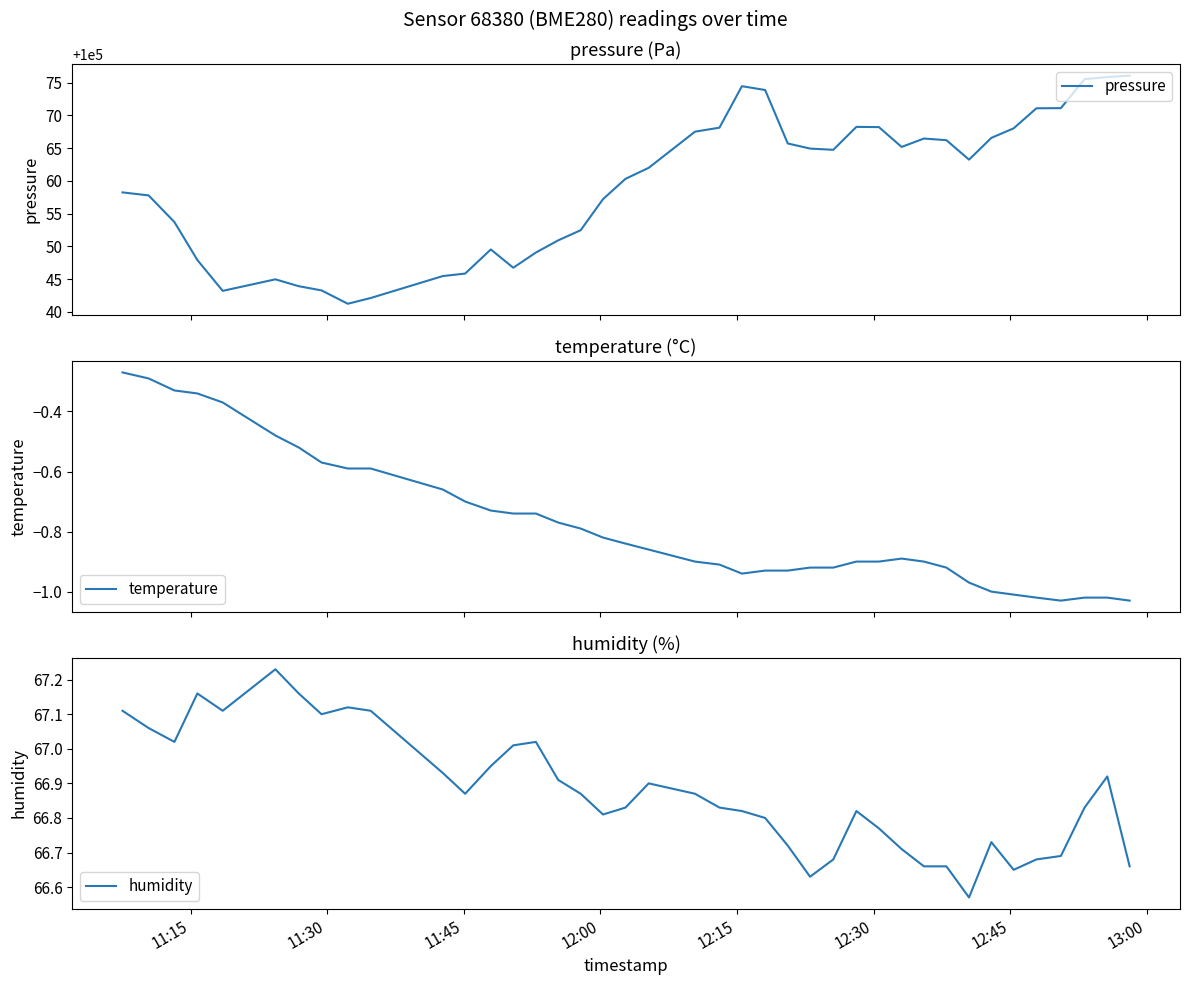

What is the maximum value for pressure?

100076.1